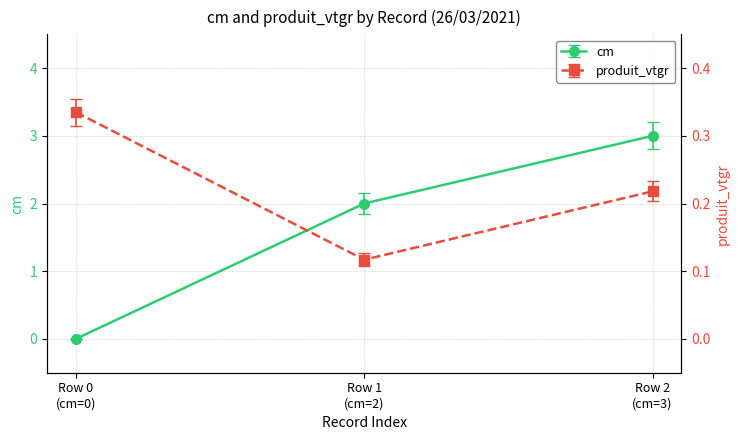

Which series has the largest range (max minus min)?

cm